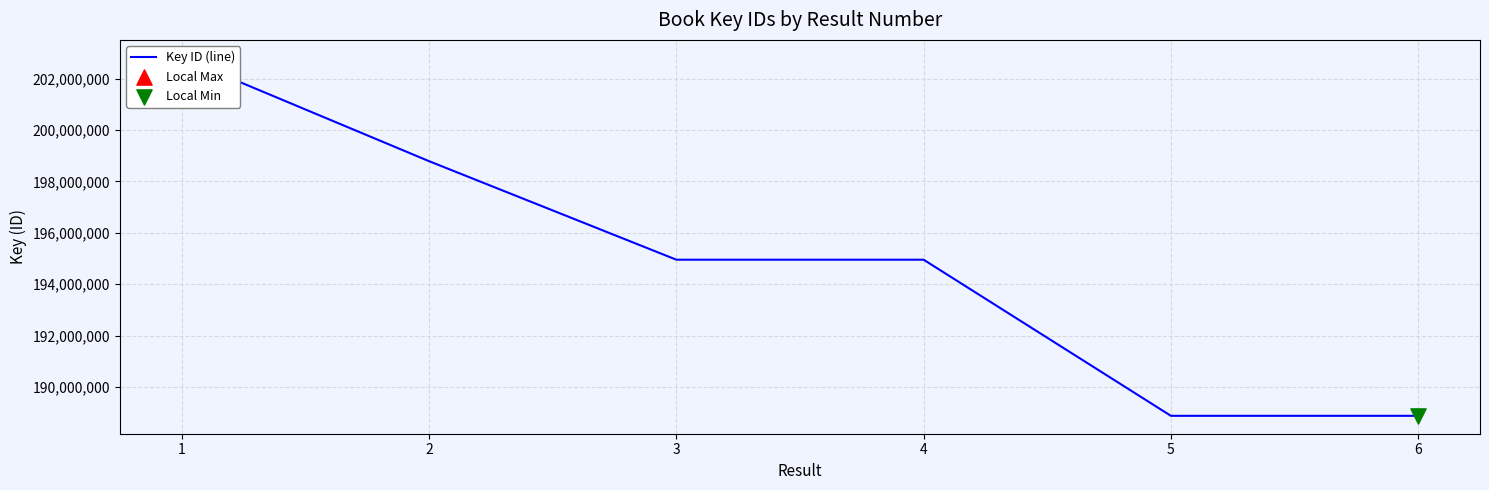

Approximately how many times larger is the value at 6 compared to 5?

1.0